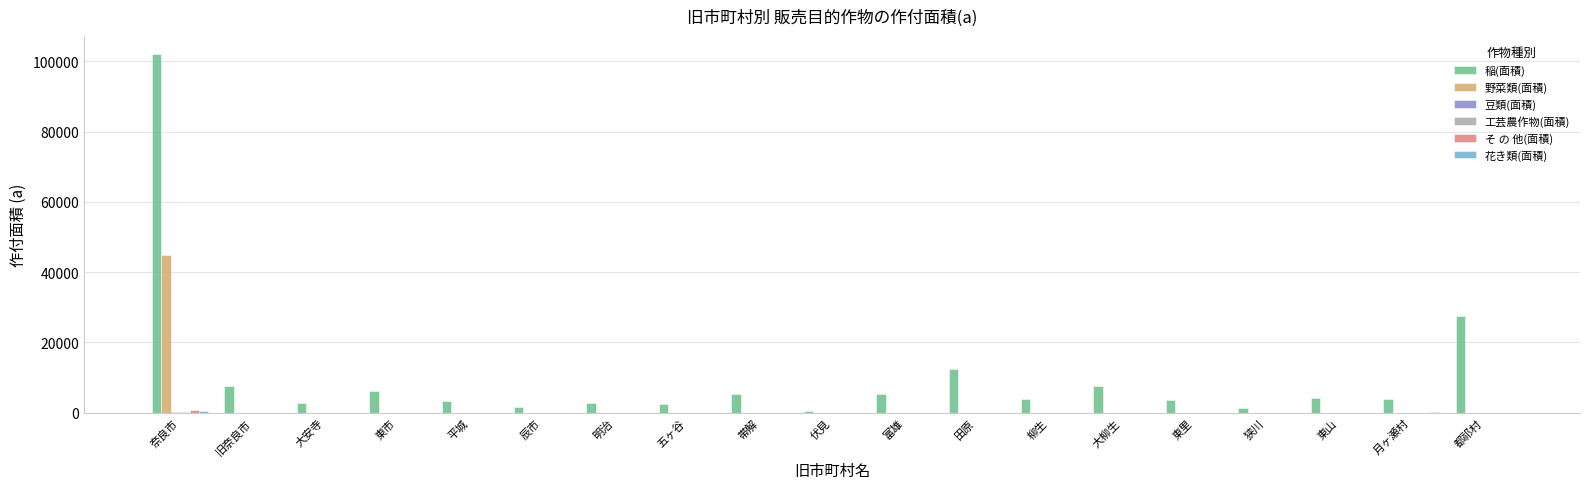

Are the bars grouped side by side (vs. stacked)?

Yes